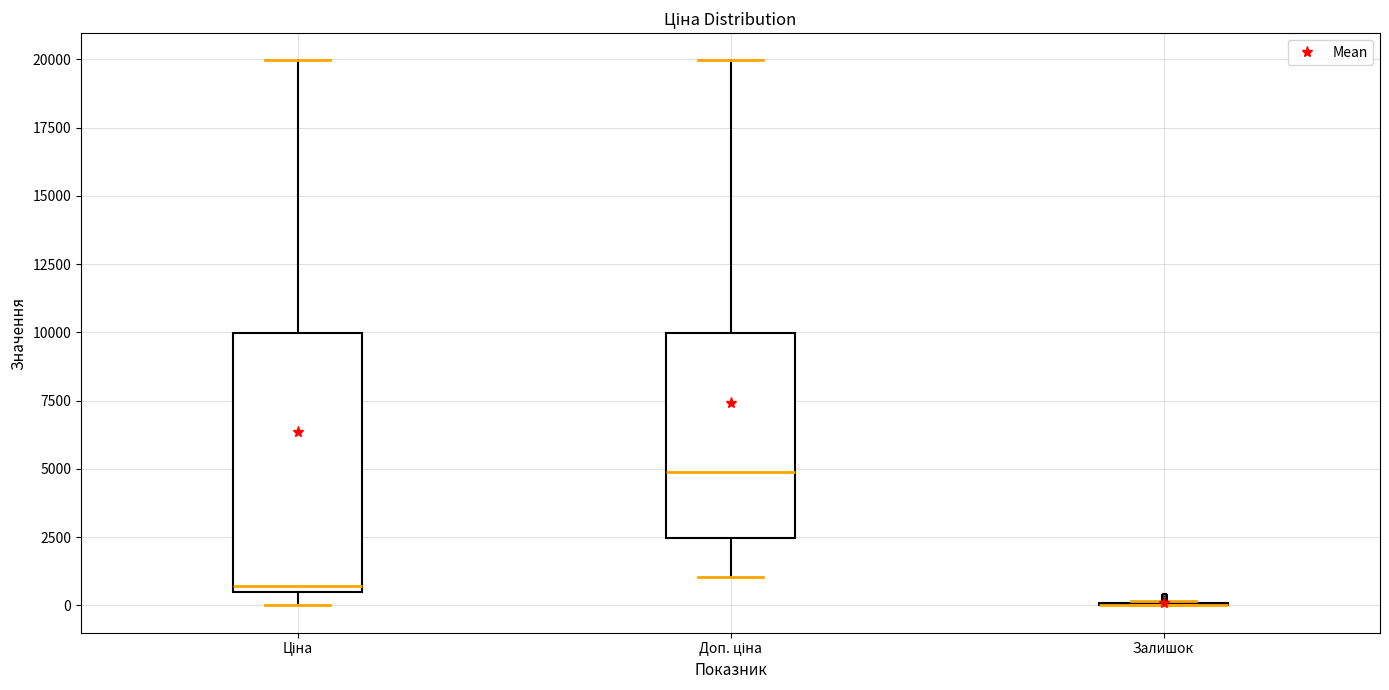

Where is the upper edge of the box for Ціна on the y-axis? The values are not printed on the chart, so give them approximately, as read against the axis.

10000